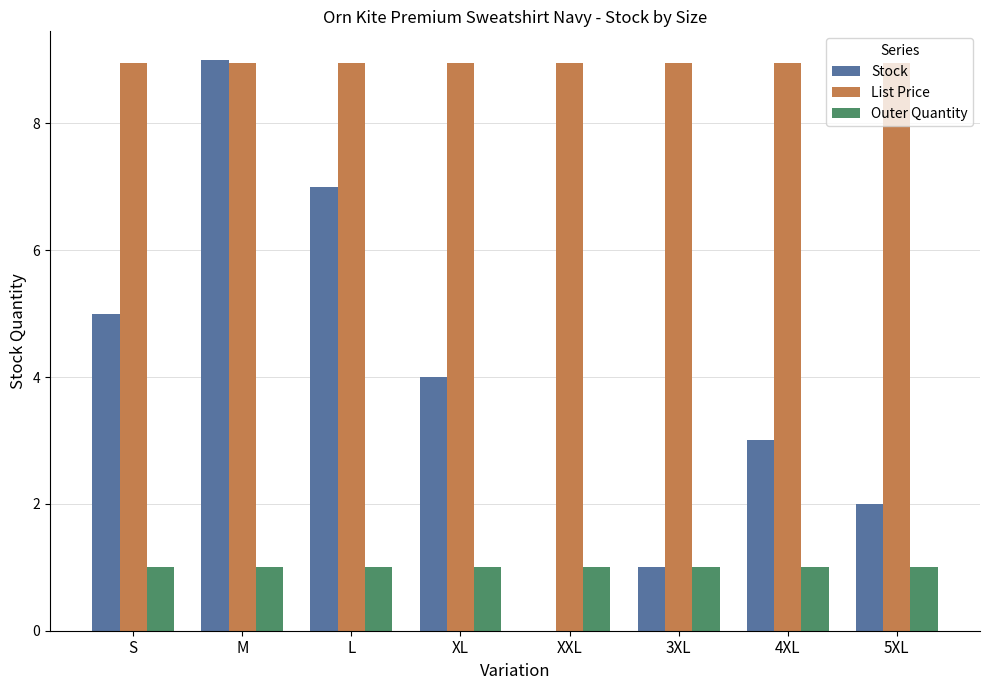

At which category is the sum across all series the highest?

M